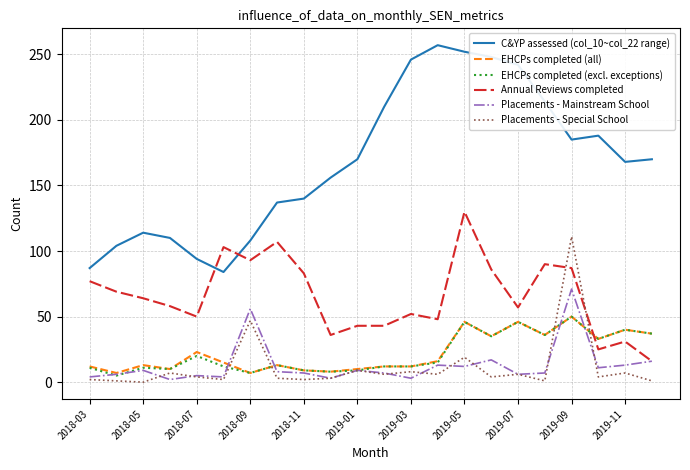

Which series has the widest spread of values?

C&YP assessed (col_10~col_22 range)